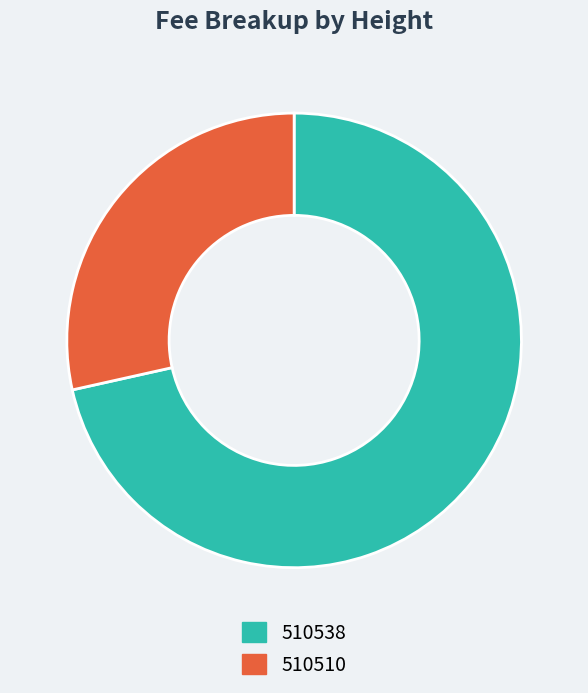

What is the majority slice?

510538